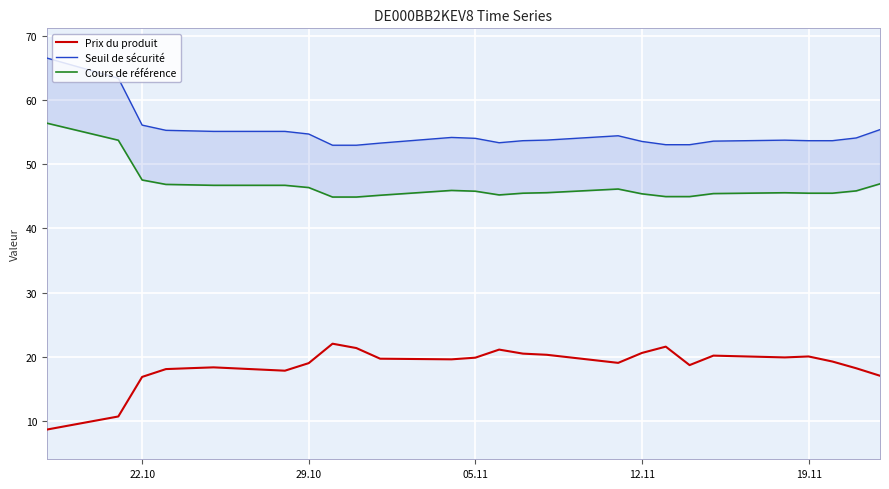

The value of Prix du produit at 19.11 is 20.0. True or false?

True